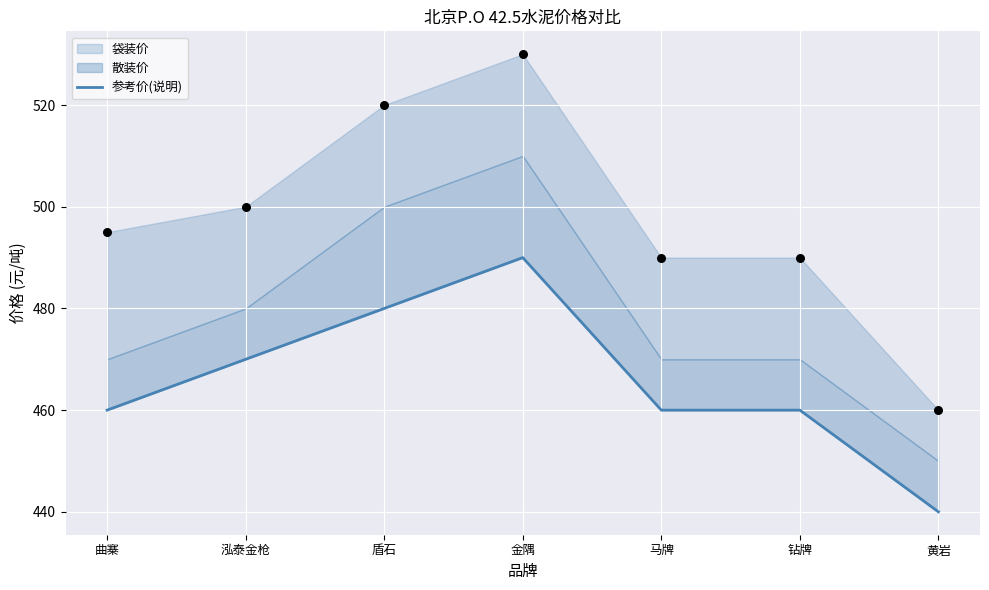

Which has a higher value, 盾石 or 黄岩?

盾石